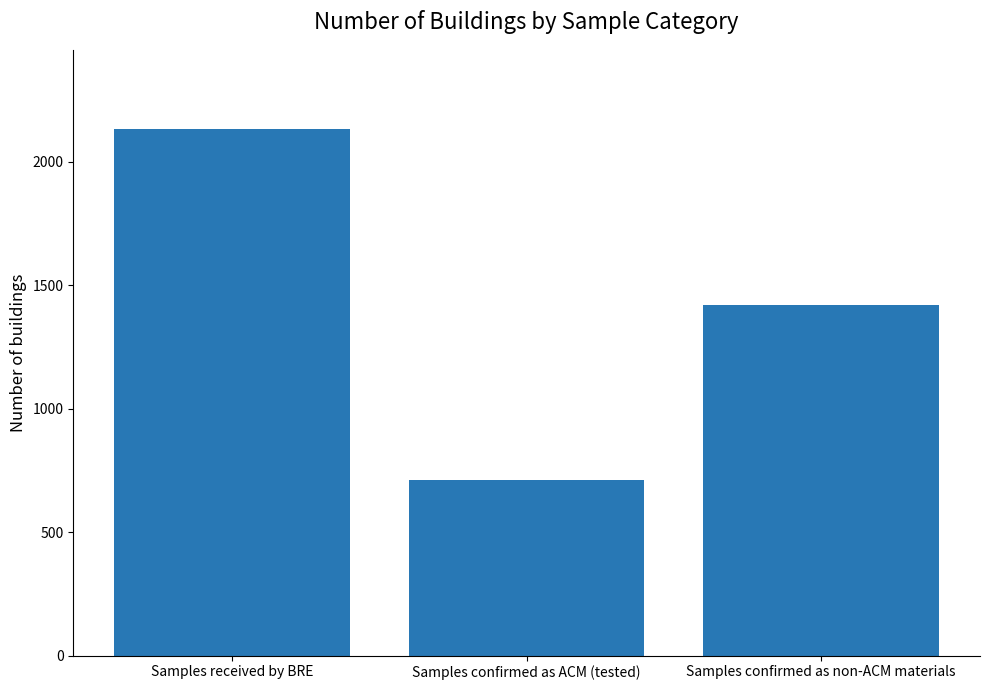

What is the maximum value shown in the chart?

2133